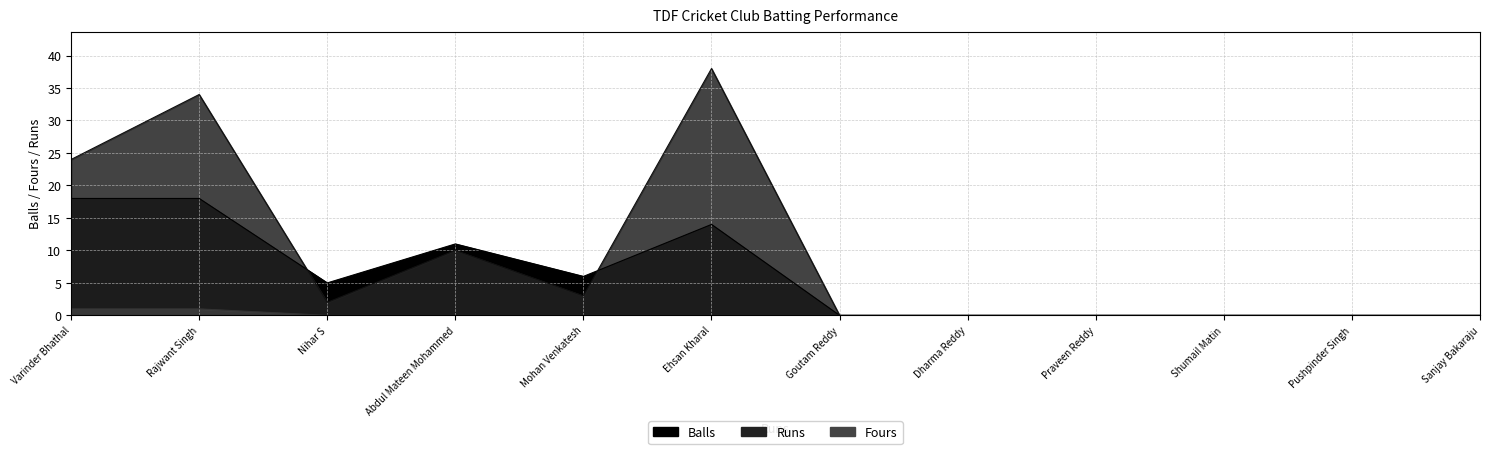

True or false: Balls and Fours intersect in this chart.

False